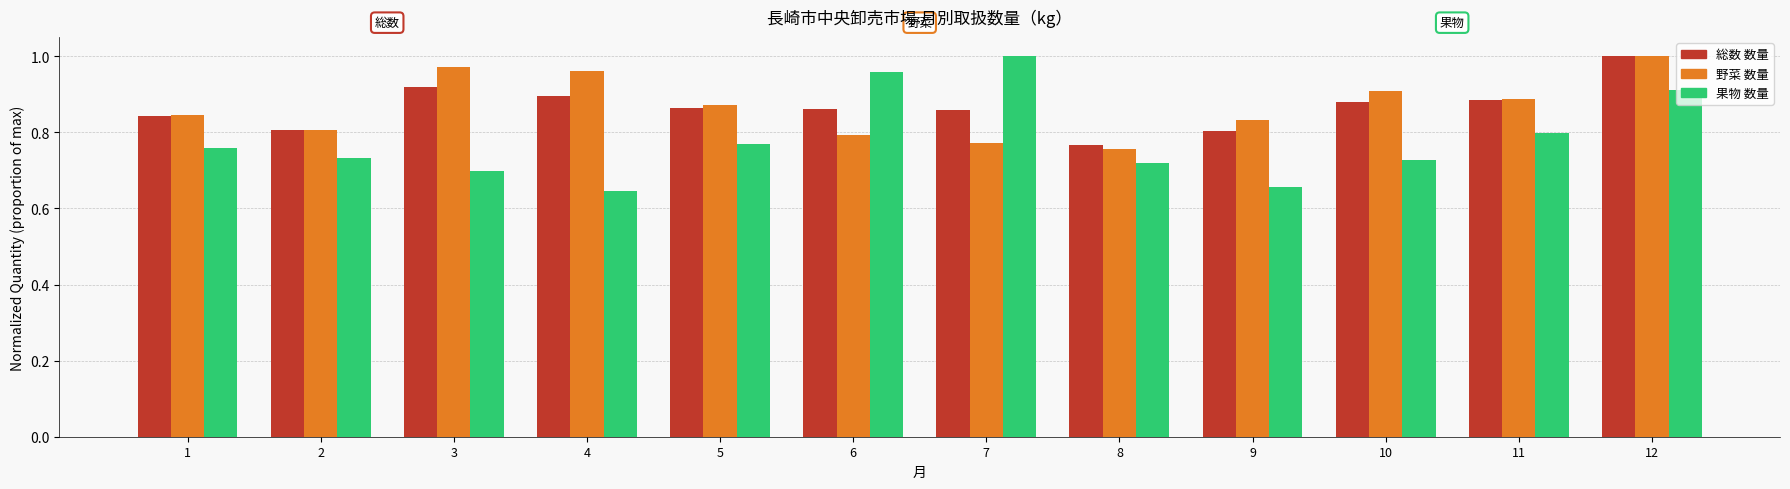

At 4, list the series in order from largest to smallest.

野菜 数量, 総数 数量, 果物 数量